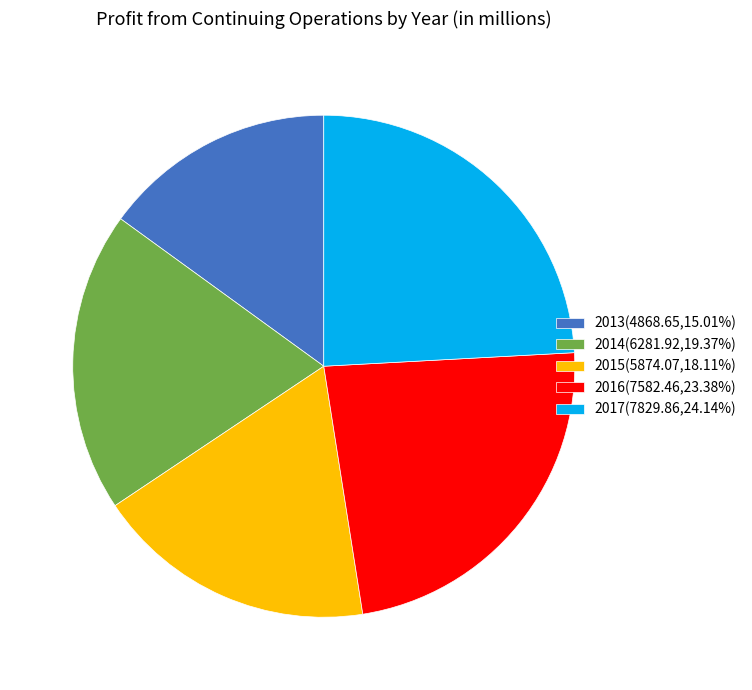

Do 2014(6281.92,19.37%) and 2015(5874.07,18.11%) together represent more than half of the pie?

No